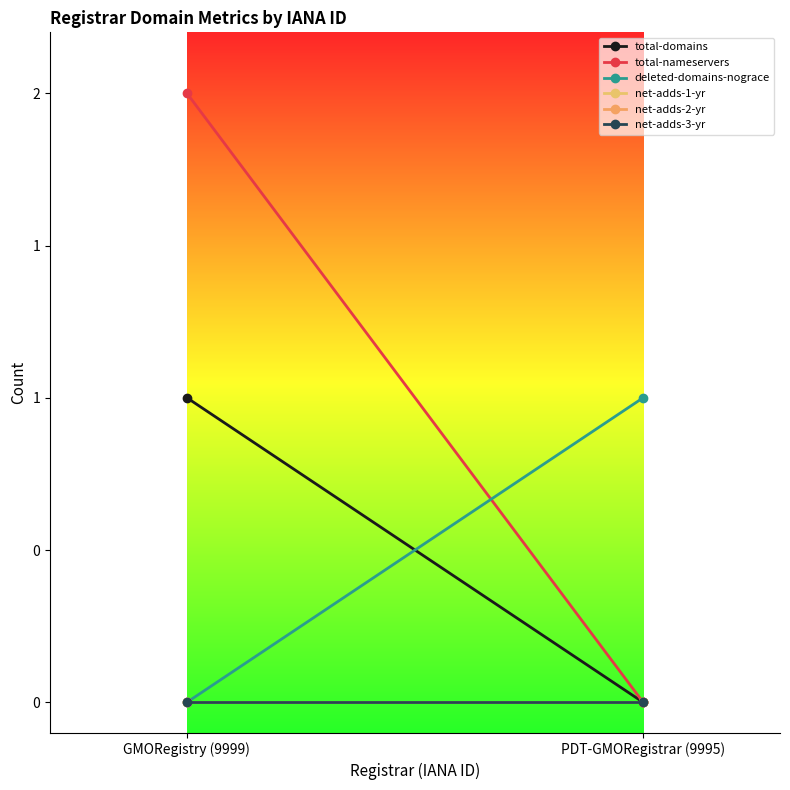

What is the label of the 1st point from the right?

PDT-GMORegistrar (9995)